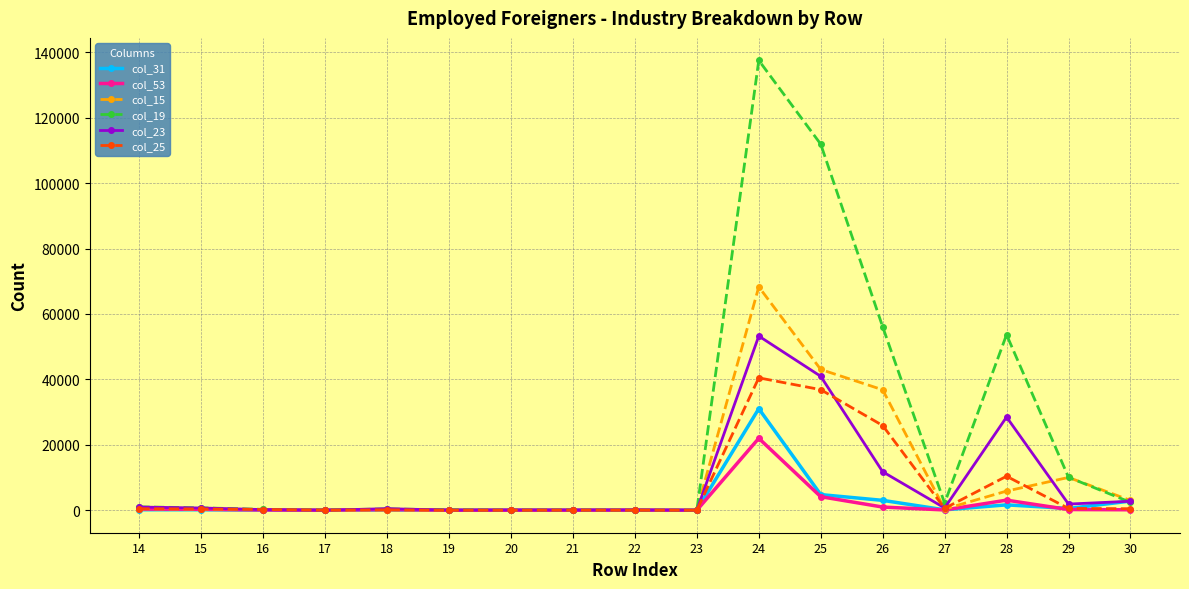

Is the value of col_25 at 25 greater than the value of col_15 at 19?

Yes